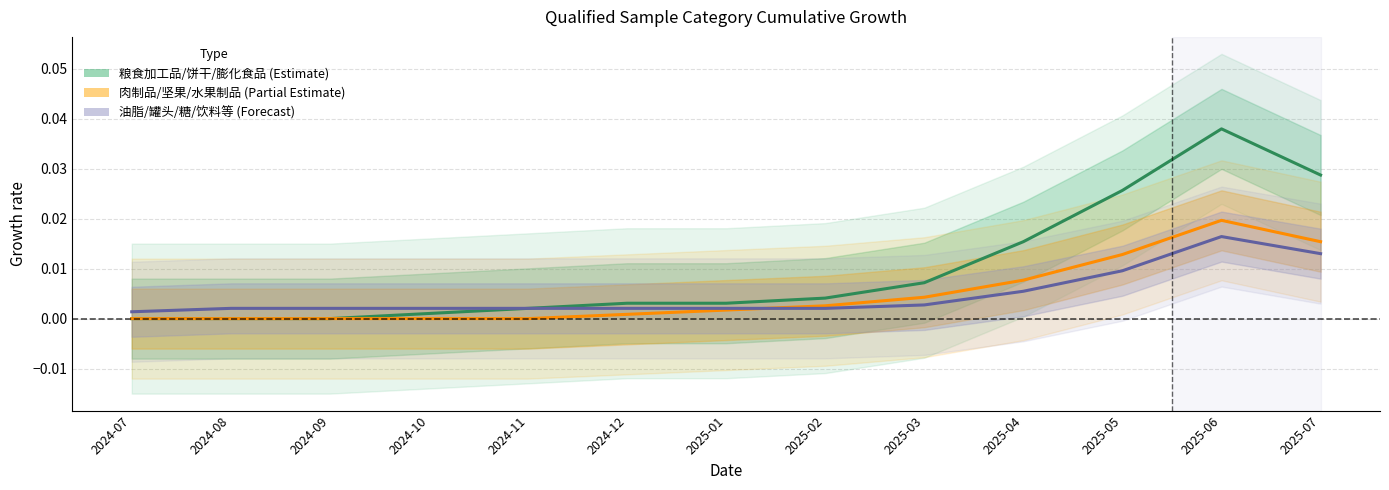

True or false: 油脂/罐头/糖/饮料等 (Forecast) has a value of 0.0 at 2025-07.

True